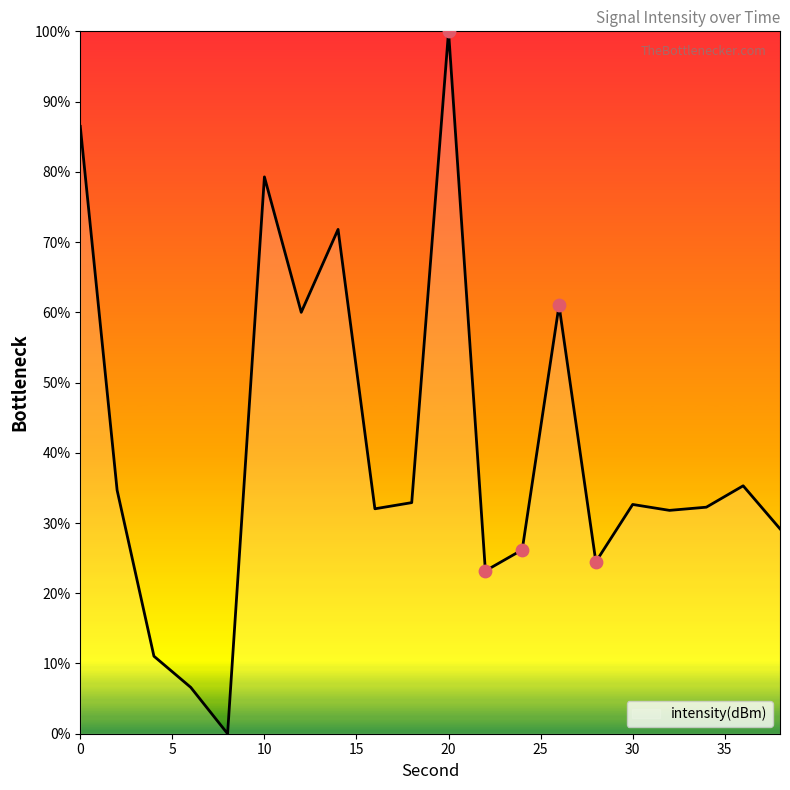

What is the difference between the maximum and minimum values?

100.0